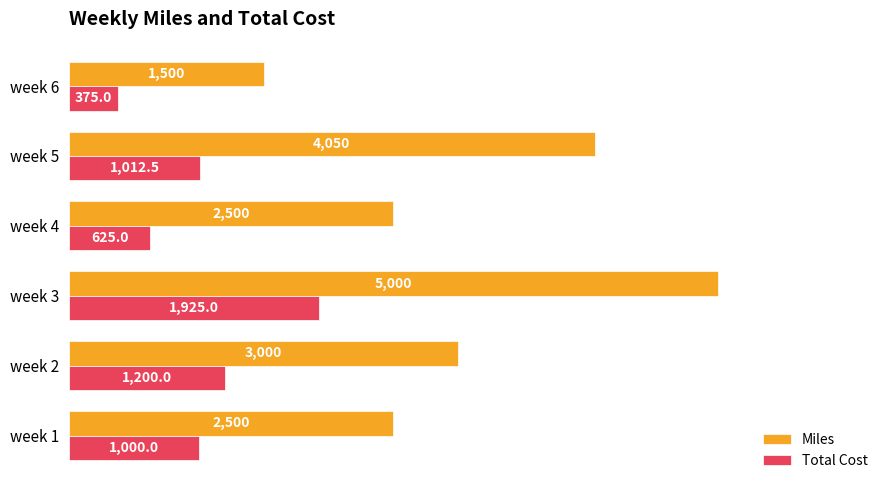

Which series has the largest total across all categories?

Miles